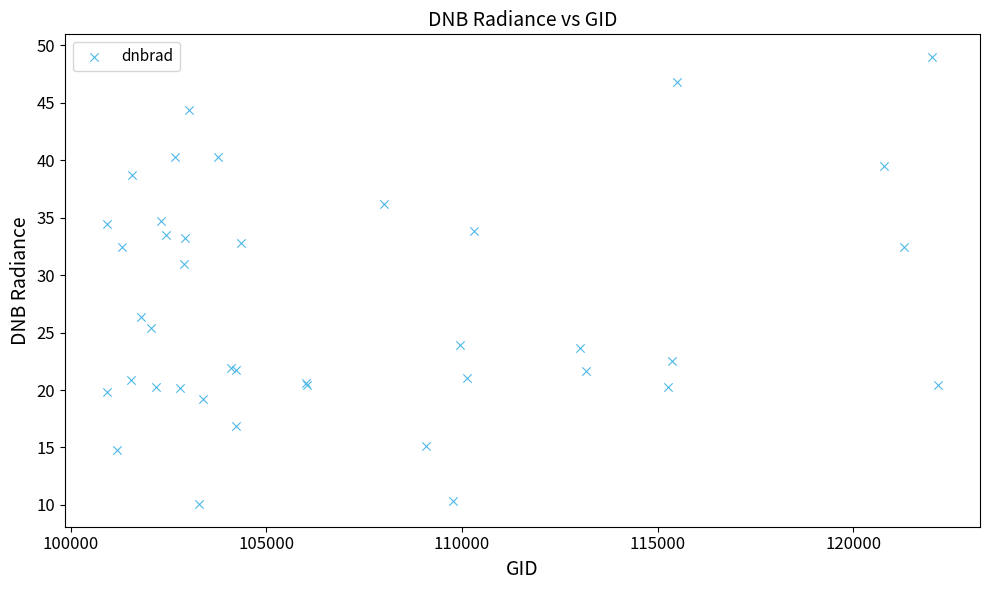

What Y value in the scatter plot is closest to 29?

30.9